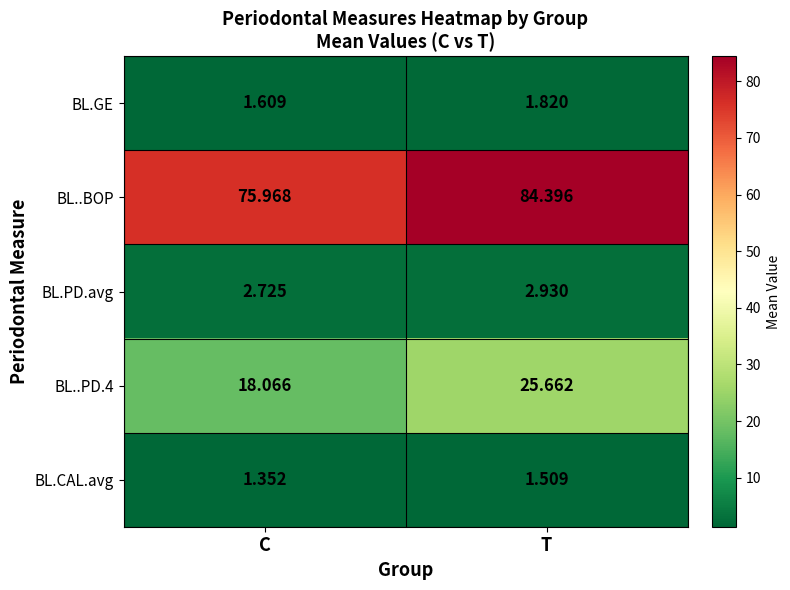

Which series has the largest total across all categories?

BL..BOP